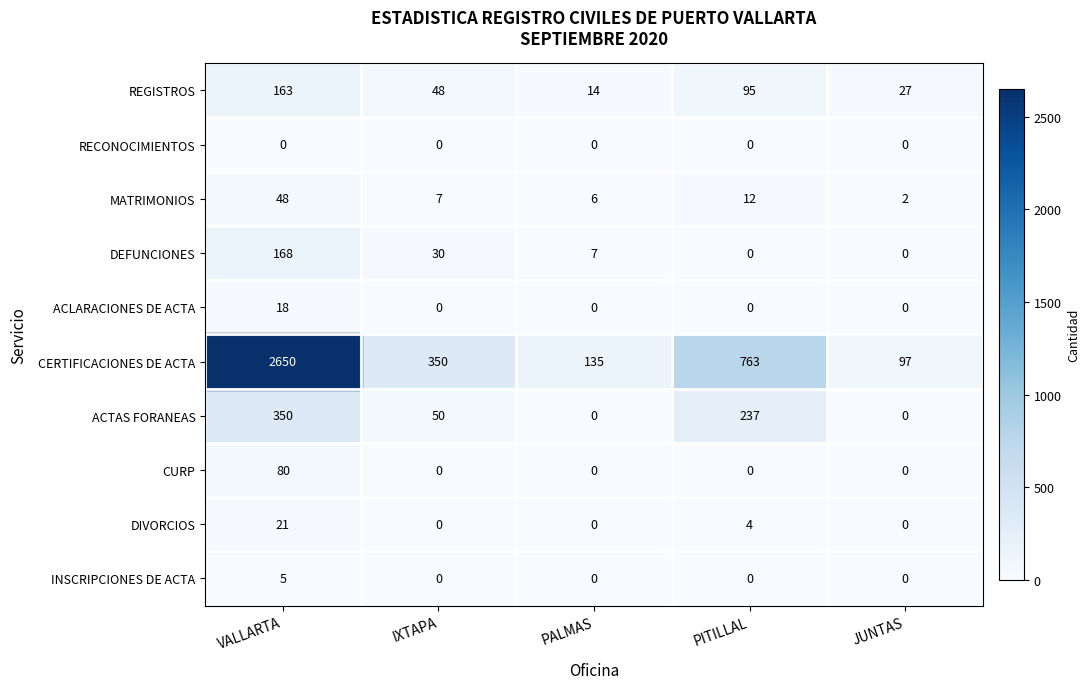

True or false: DIVORCIOS has a value of 0 at JUNTAS.

True